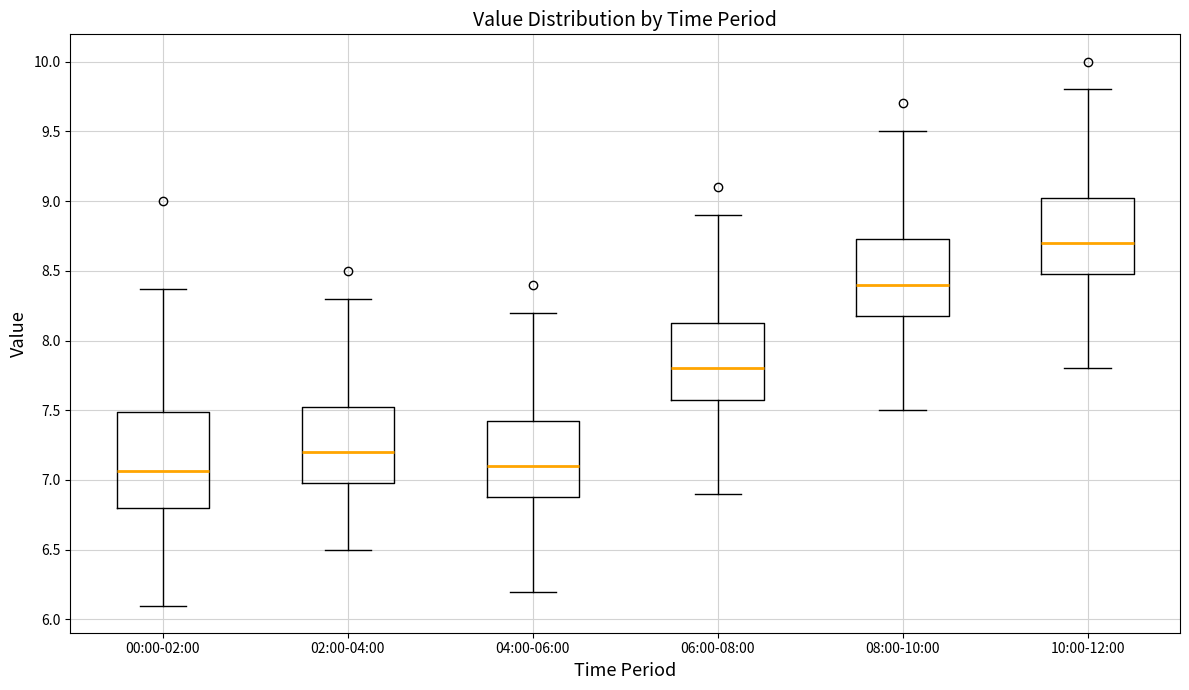

Reading left to right, transcribe this box plot: for each box, give where its median line is, the range the box spans, and where its two whiskers end, as read against the y-axis. The values are not printed on the chart, so give them approximately, as read against the axis.

00:00-02:00: median 7.05, box 6.80 to 7.50, whiskers 6.10 to 8.35
02:00-04:00: median 7.20, box 7.00 to 7.55, whiskers 6.50 to 8.30
04:00-06:00: median 7.10, box 6.90 to 7.45, whiskers 6.20 to 8.20
06:00-08:00: median 7.80, box 7.60 to 8.15, whiskers 6.90 to 8.90
08:00-10:00: median 8.40, box 8.20 to 8.75, whiskers 7.50 to 9.50
10:00-12:00: median 8.70, box 8.50 to 9.05, whiskers 7.80 to 9.80